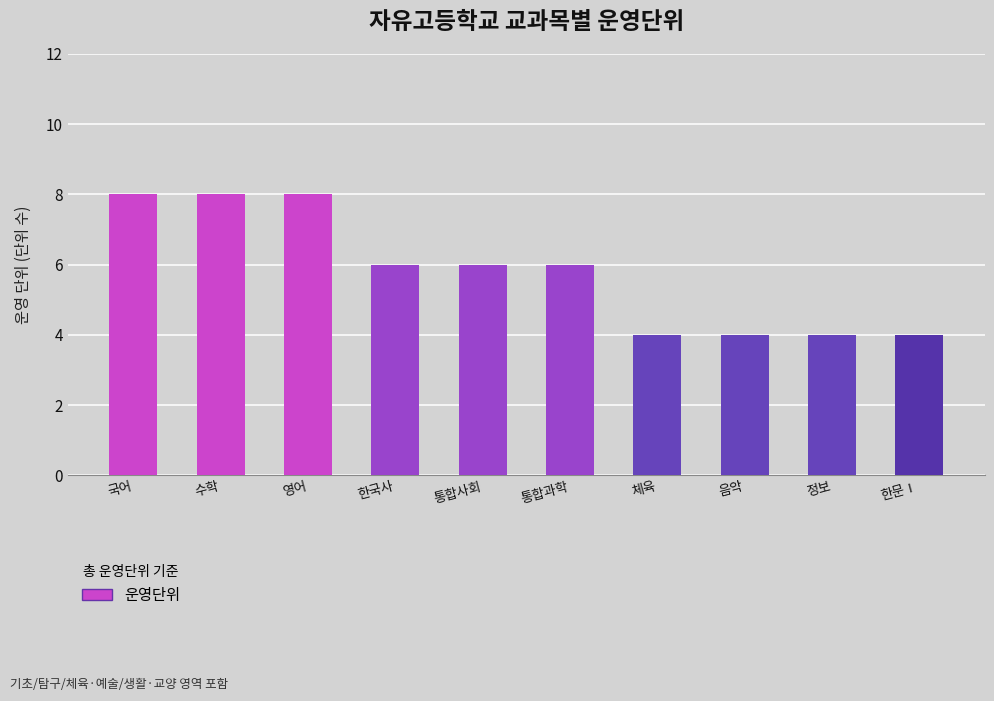

Reading right to left, list all the values displayed in this chart.

한문Ⅰ=4	정보=4	음악=4	체육=4	통합과학=6	통합사회=6	한국사=6	영어=8	수학=8	국어=8